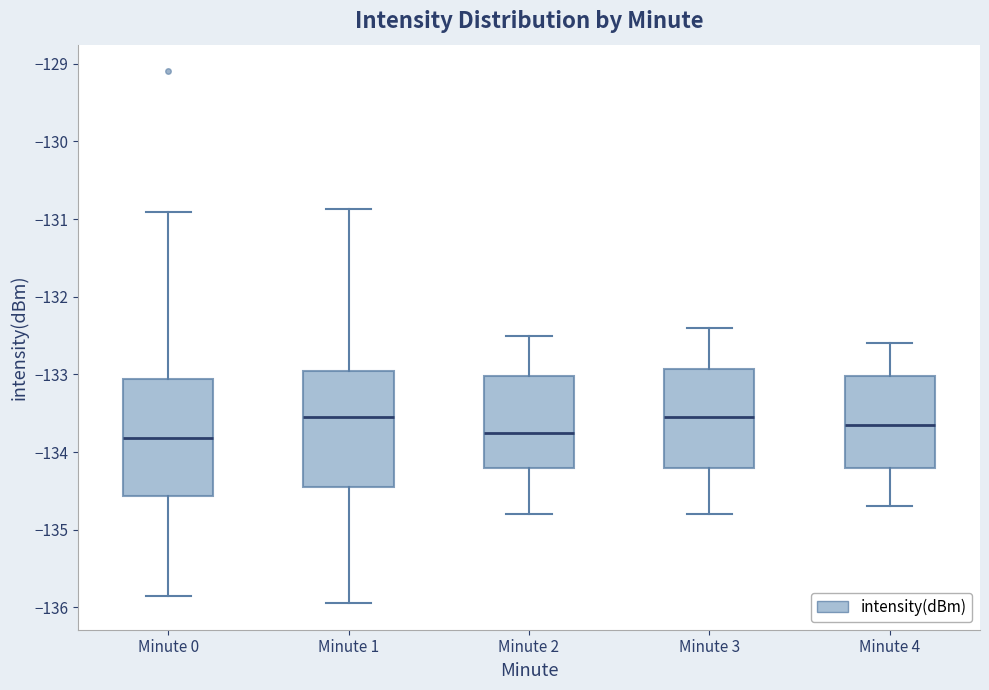

Reading left to right, transcribe this box plot: for each box, give where its median line is, the range the box spans, and where its two whiskers end, as read against the y-axis. The values are not printed on the chart, so give them approximately, as read against the axis.

Minute 0: median -133.8, box -134.6 to -133.1, whiskers -135.8 to -130.9
Minute 1: median -133.5, box -134.4 to -132.9, whiskers -135.9 to -130.9
Minute 2: median -133.7, box -134.2 to -133.0, whiskers -134.8 to -132.5
Minute 3: median -133.5, box -134.2 to -132.9, whiskers -134.8 to -132.4
Minute 4: median -133.6, box -134.2 to -133.0, whiskers -134.7 to -132.6